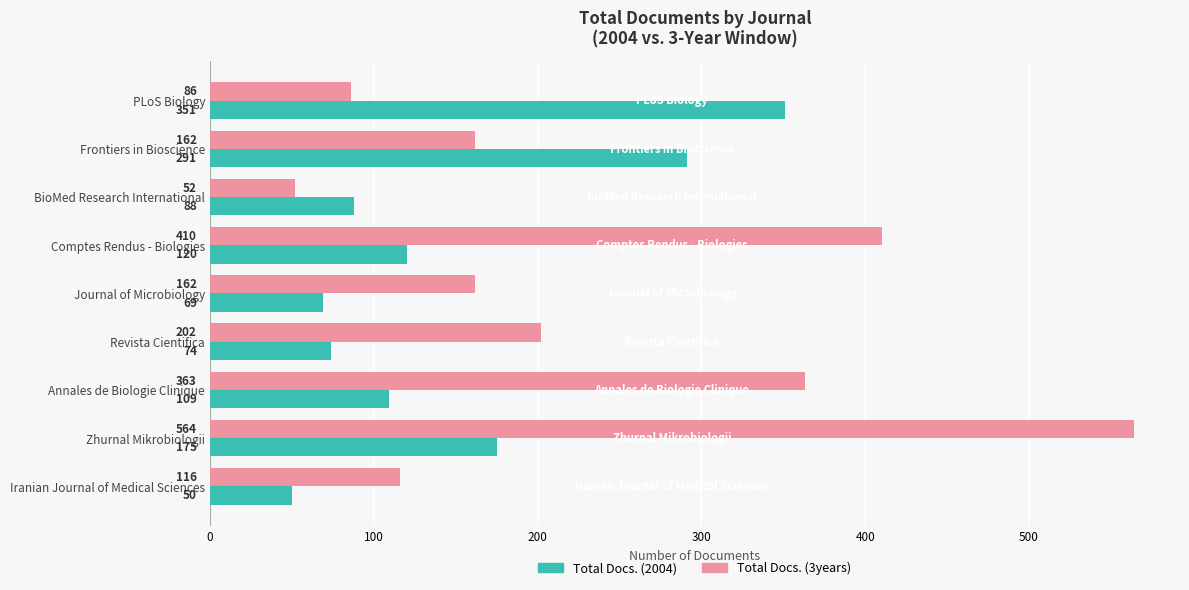

Where is Total Docs. (2004) nearest to the value 200?

Zhurnal Mikrobiologii